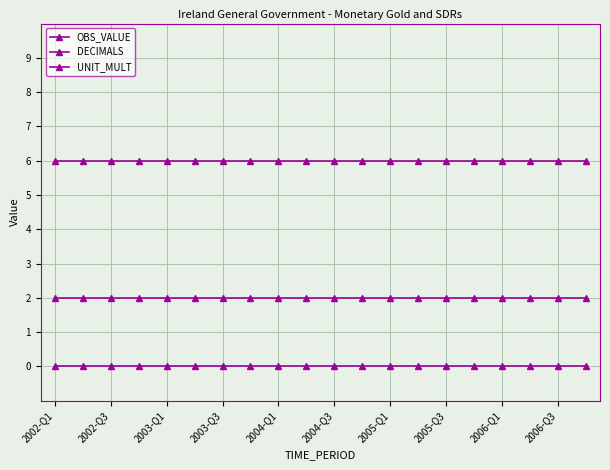

Count the number of categories in the chart.

20